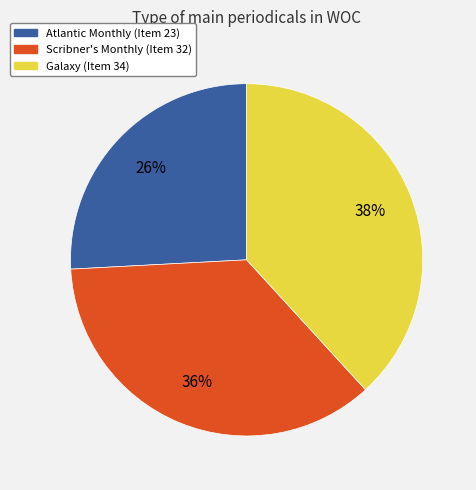

Approximately how many times larger is the value at Atlantic Monthly (Item 23) compared to Galaxy (Item 34)?

0.7